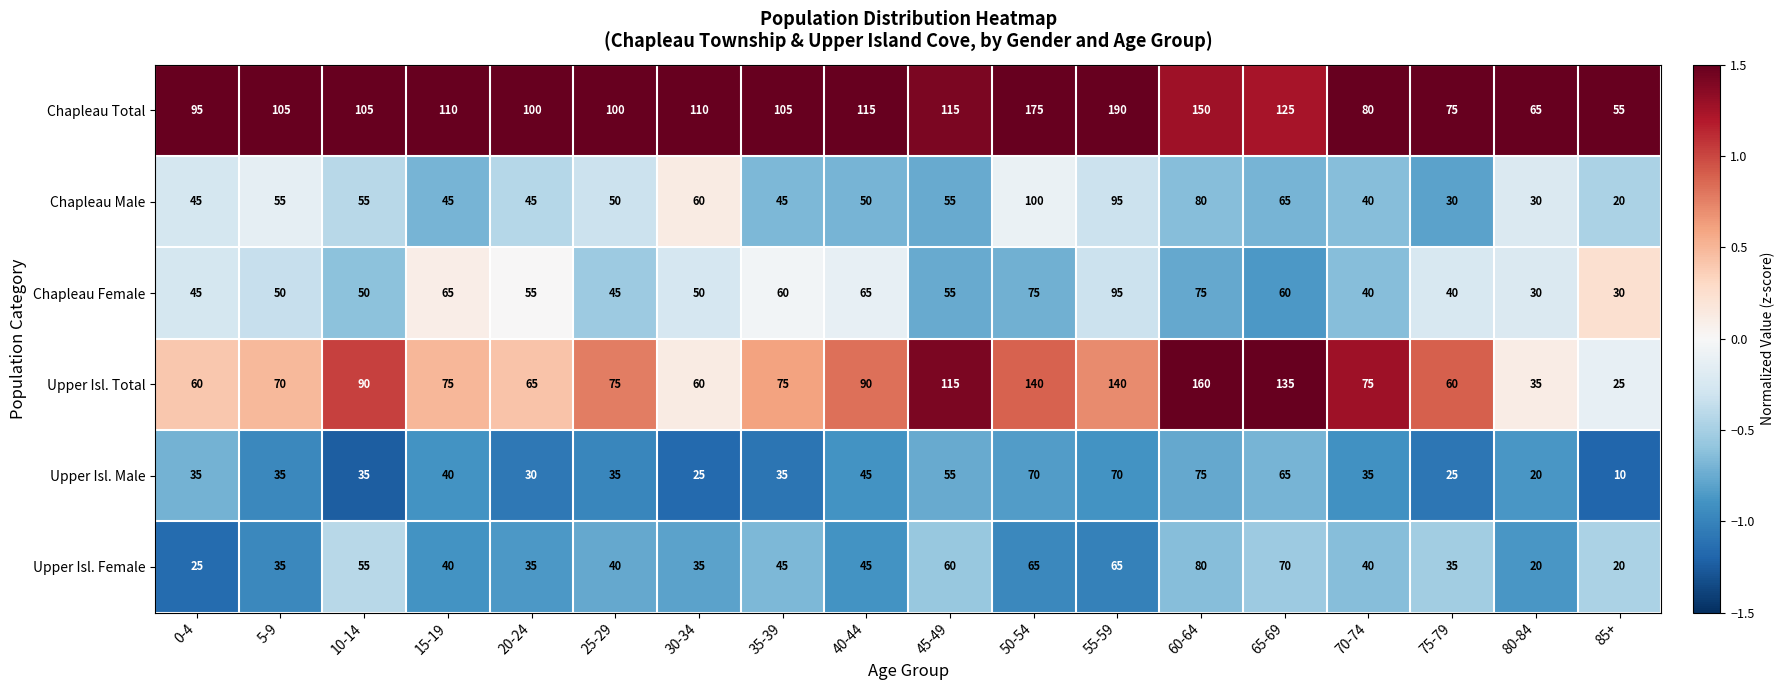

How many series are shown in this chart?

6